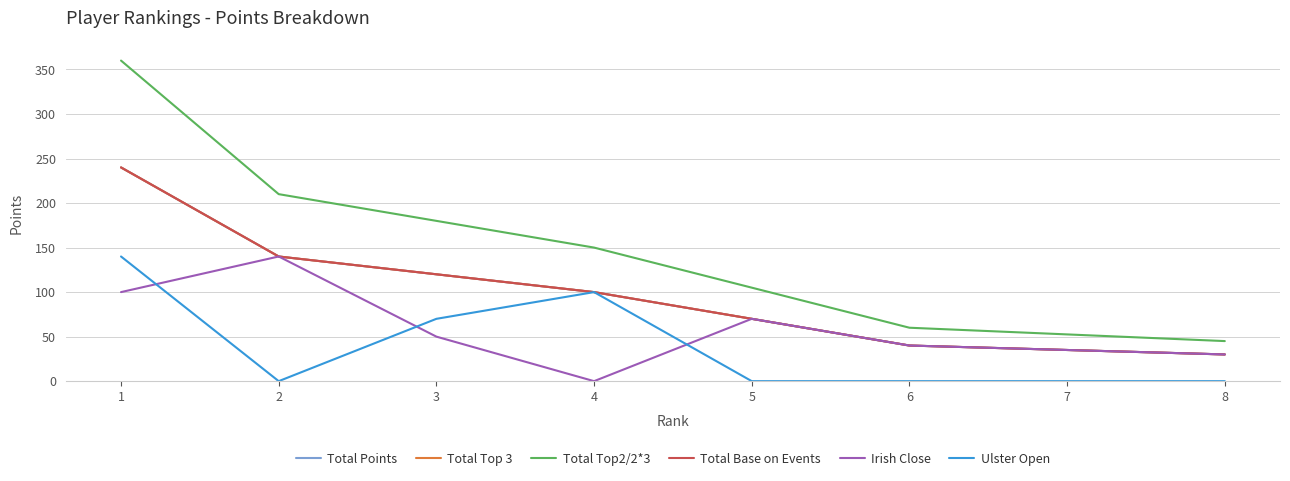

At 1, list the series in order from smallest to largest.

Irish Close, Ulster Open, Total Points, Total Top 3, Total Base on Events, Total Top2/2*3